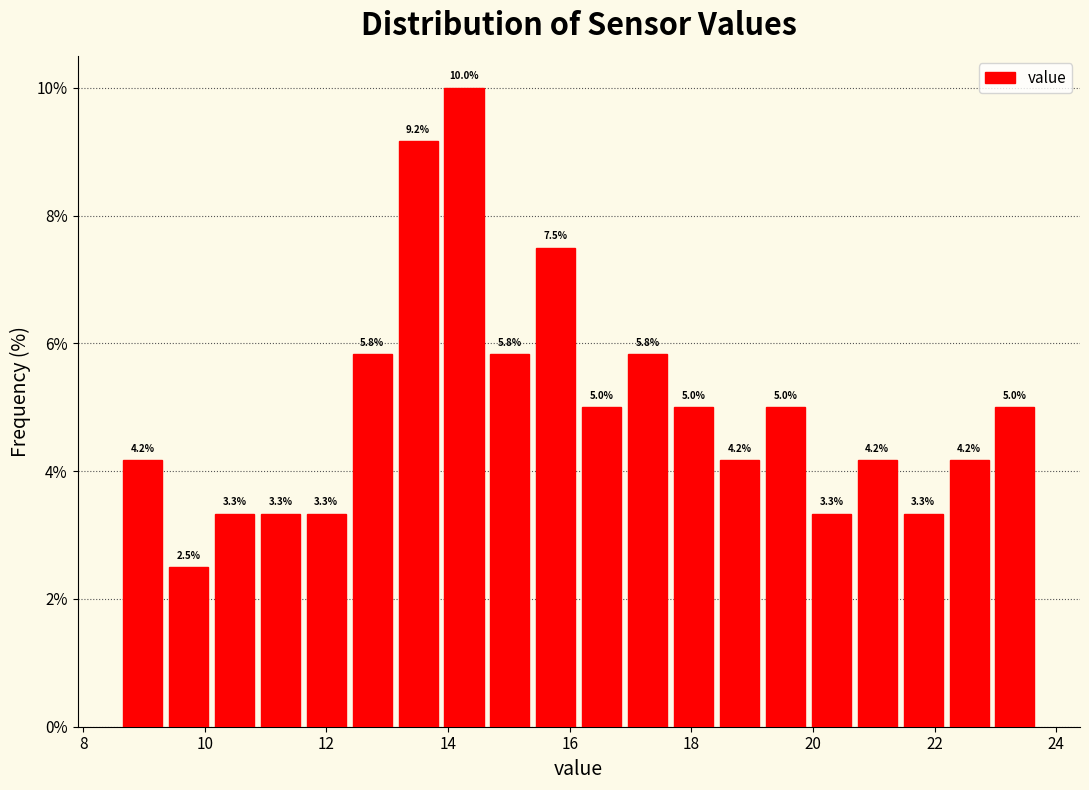

Around what value on the x-axis is the tallest bar? Give the approximate position of its centre, as read against the axis.

14.2